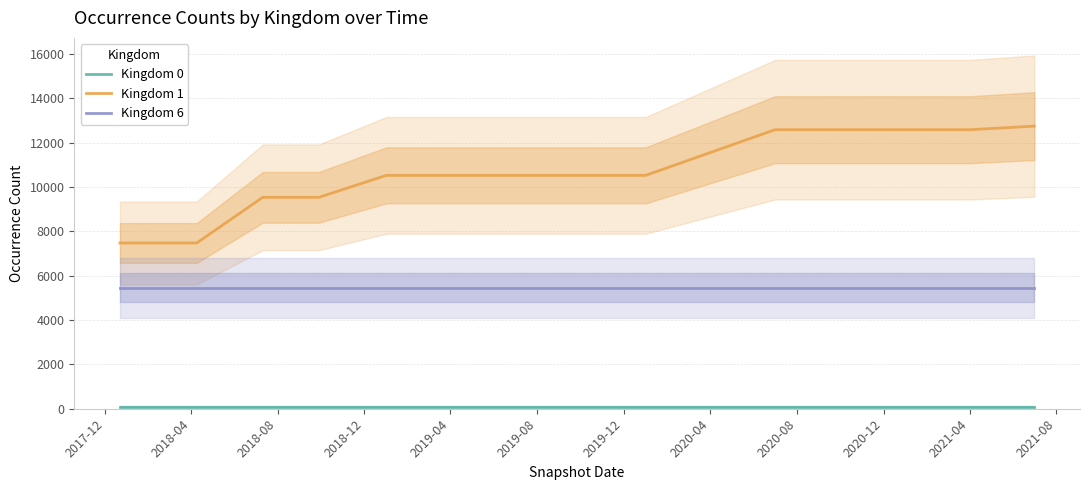

True or false: Kingdom 6 has more than 1 points higher than both neighbors.

False